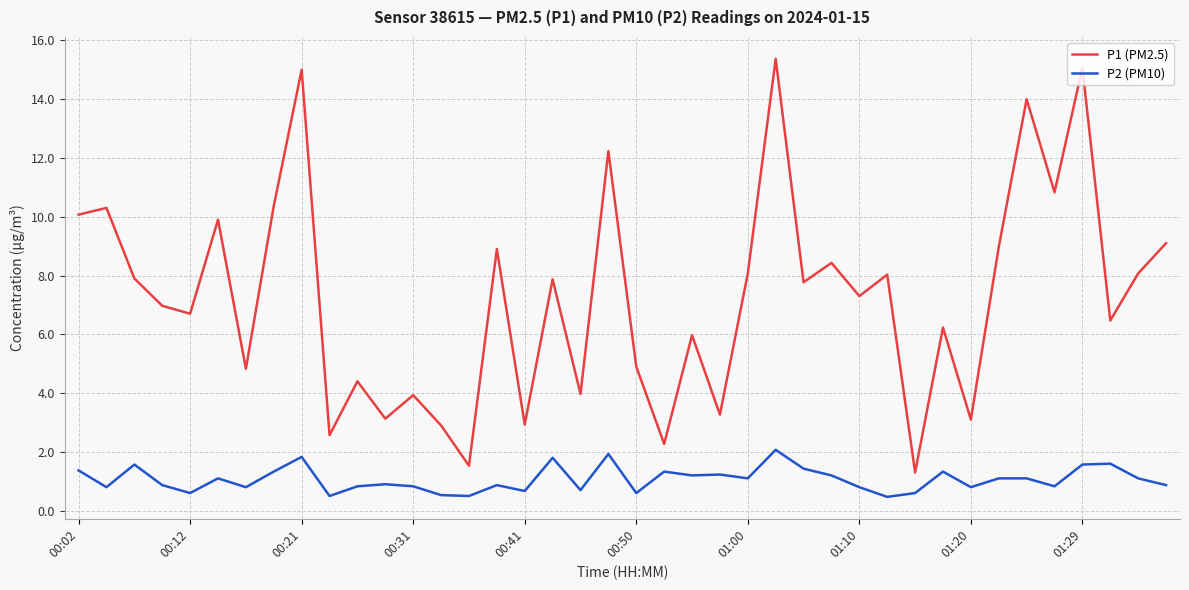

True or false: P1 (PM2.5) and P2 (PM10) intersect in this chart.

False